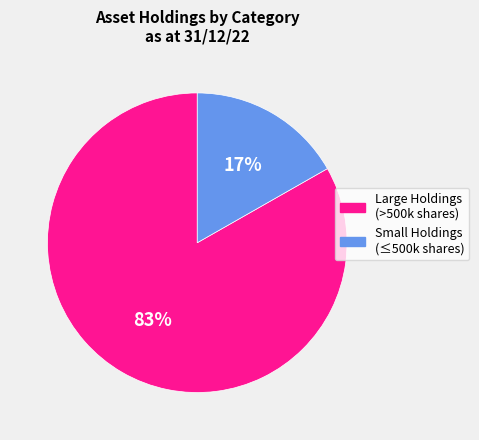

Is there a majority slice in this chart?

Yes